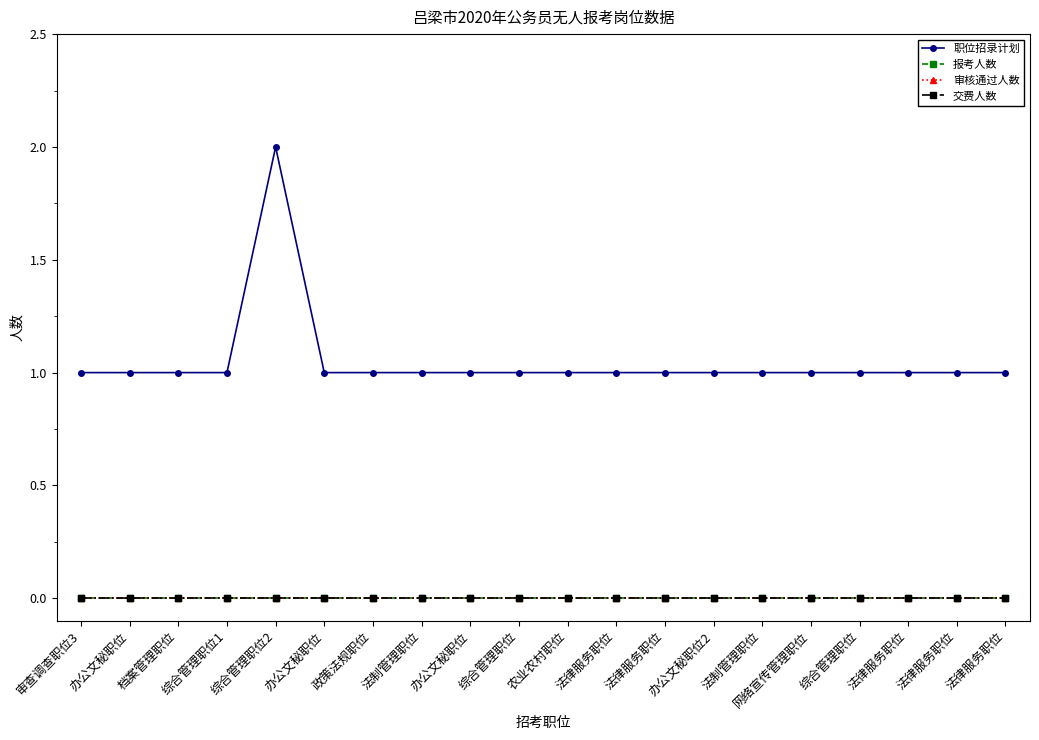

What is the label of the 3rd point from the right?

法律服务职位